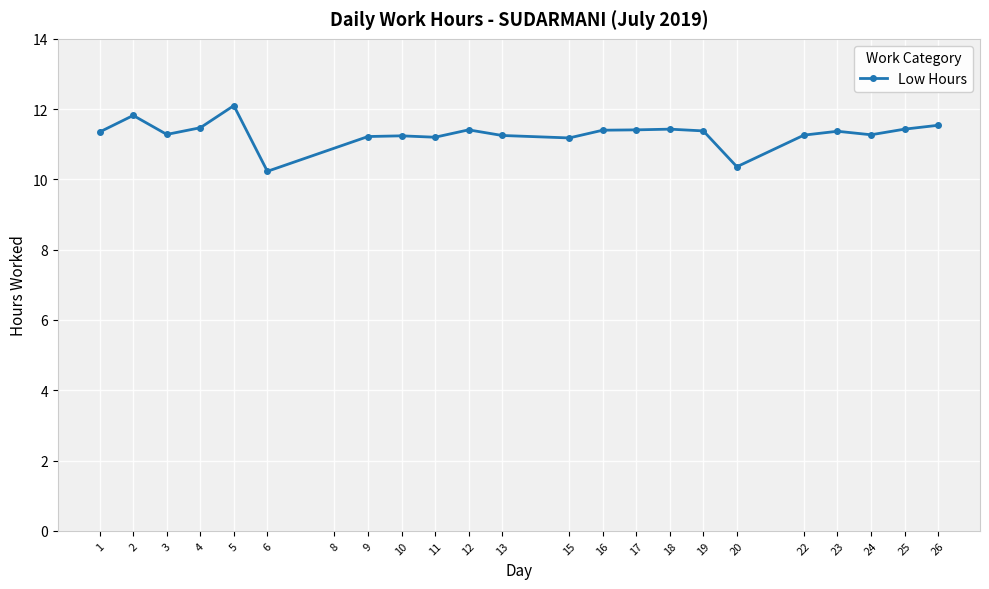

True or false: there are more than 2 points higher than both neighbors.

True